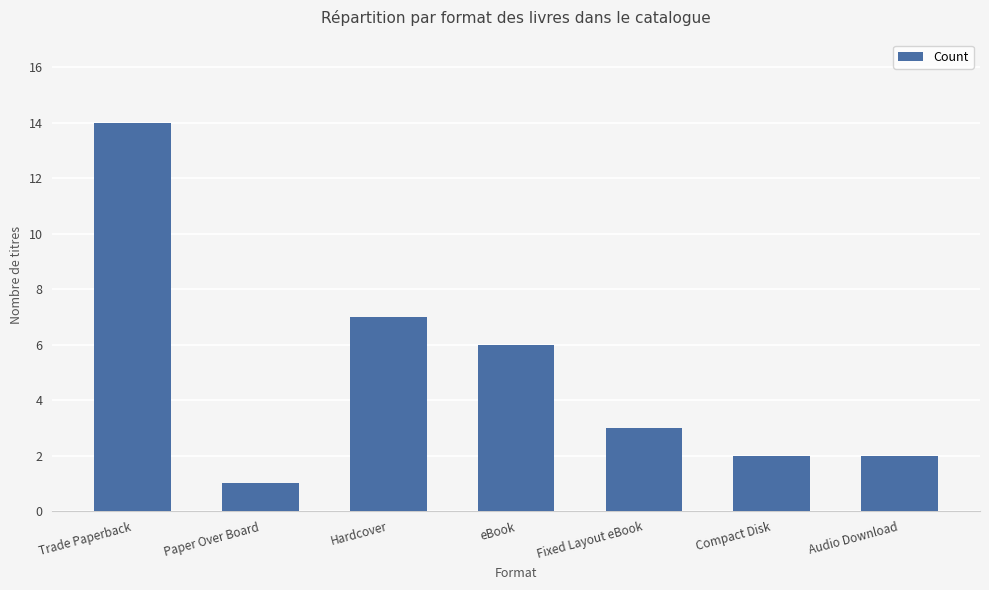

How many data points are less than 3?

3